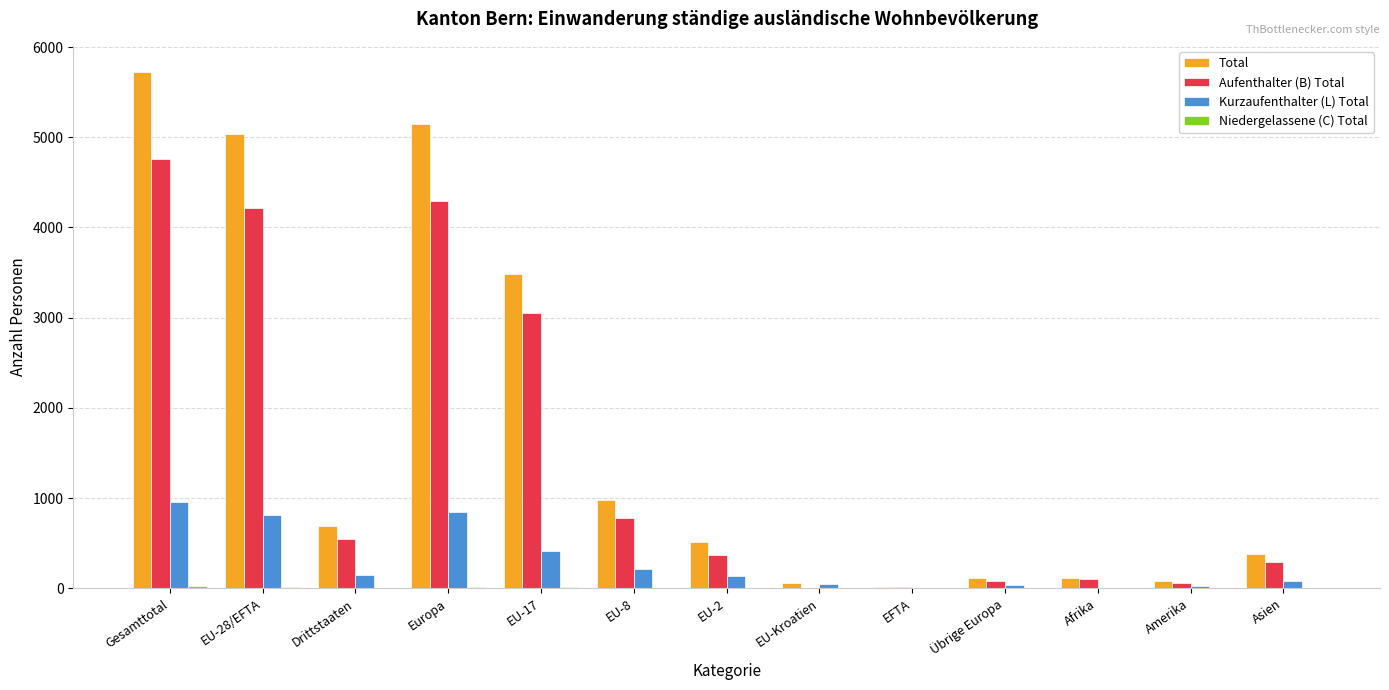

What is the maximum value for Aufenthalter (B) Total?

4756